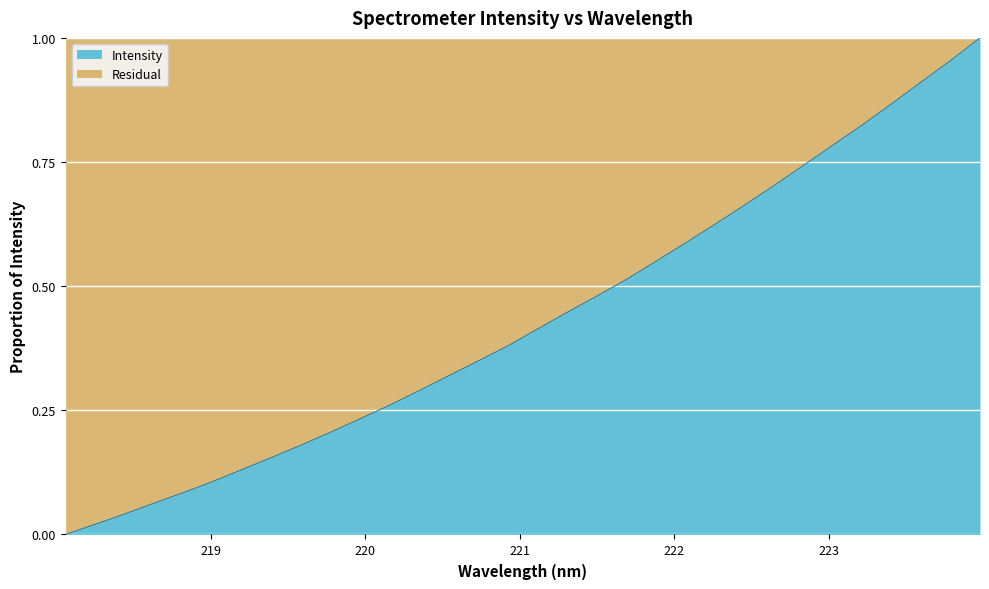

What is the label of the 9th point from the left?

219.589